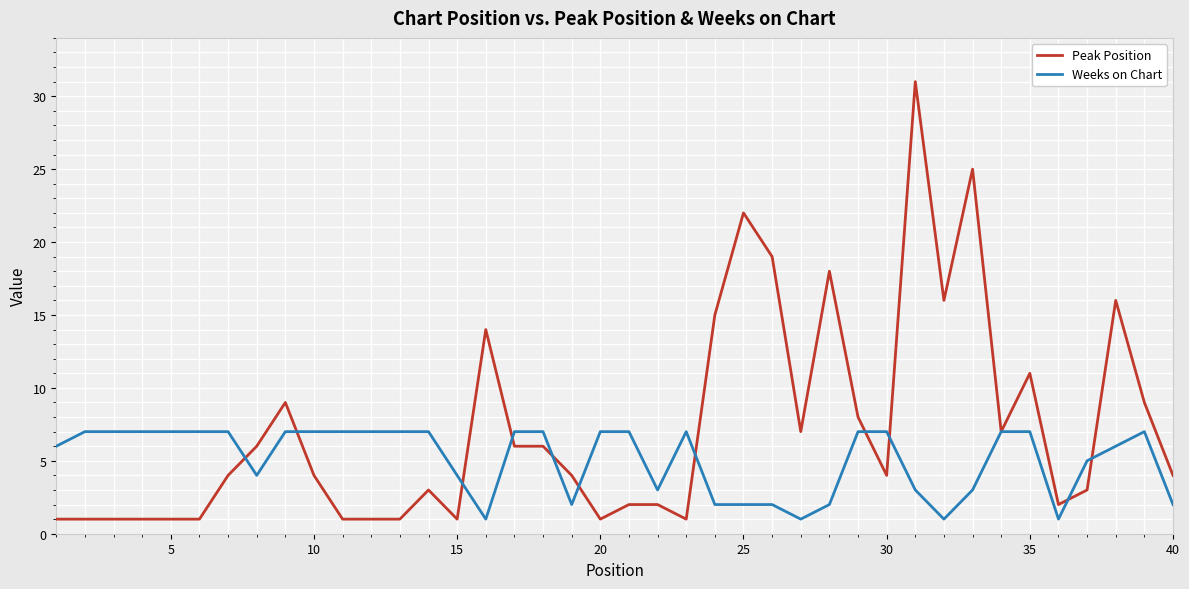

Rank the series by their maximum value, from lowest to highest.

Weeks on Chart, Peak Position